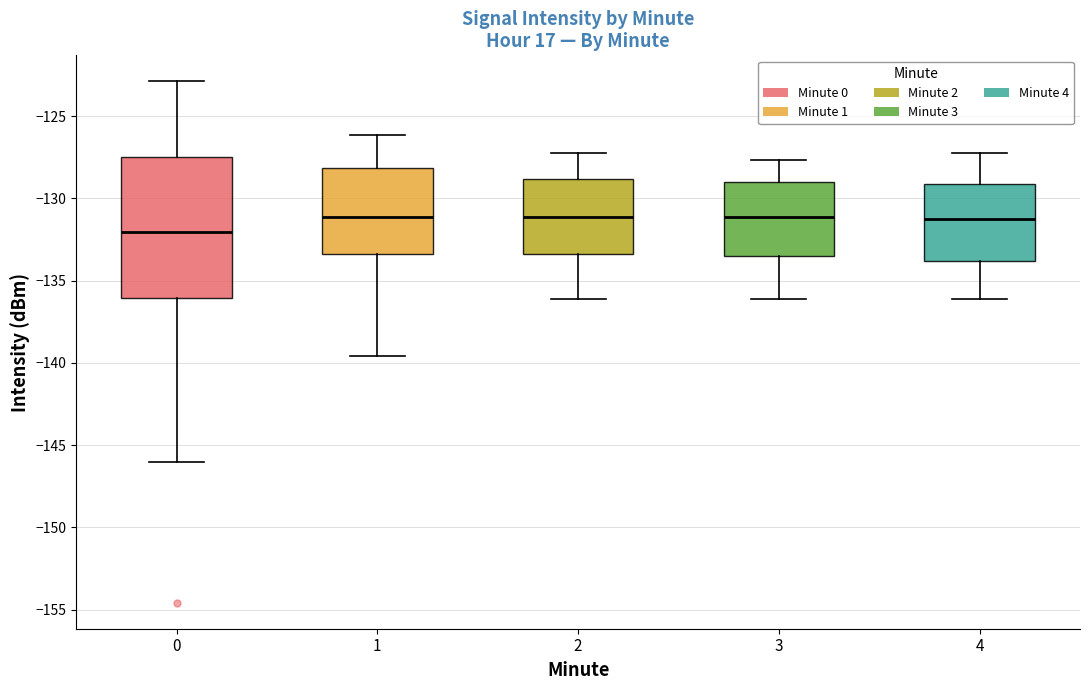

Comparing the boxes themselves (not the whiskers), which one is the tallest?

0